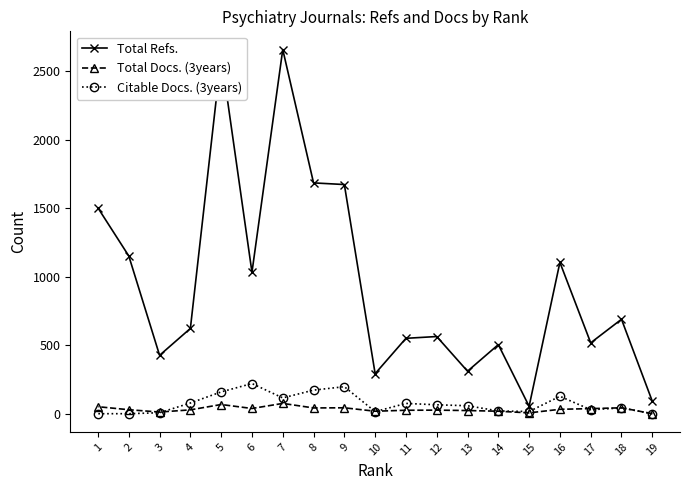

The Citable Docs. (3years) series shows 5 at 15. True or false?

False